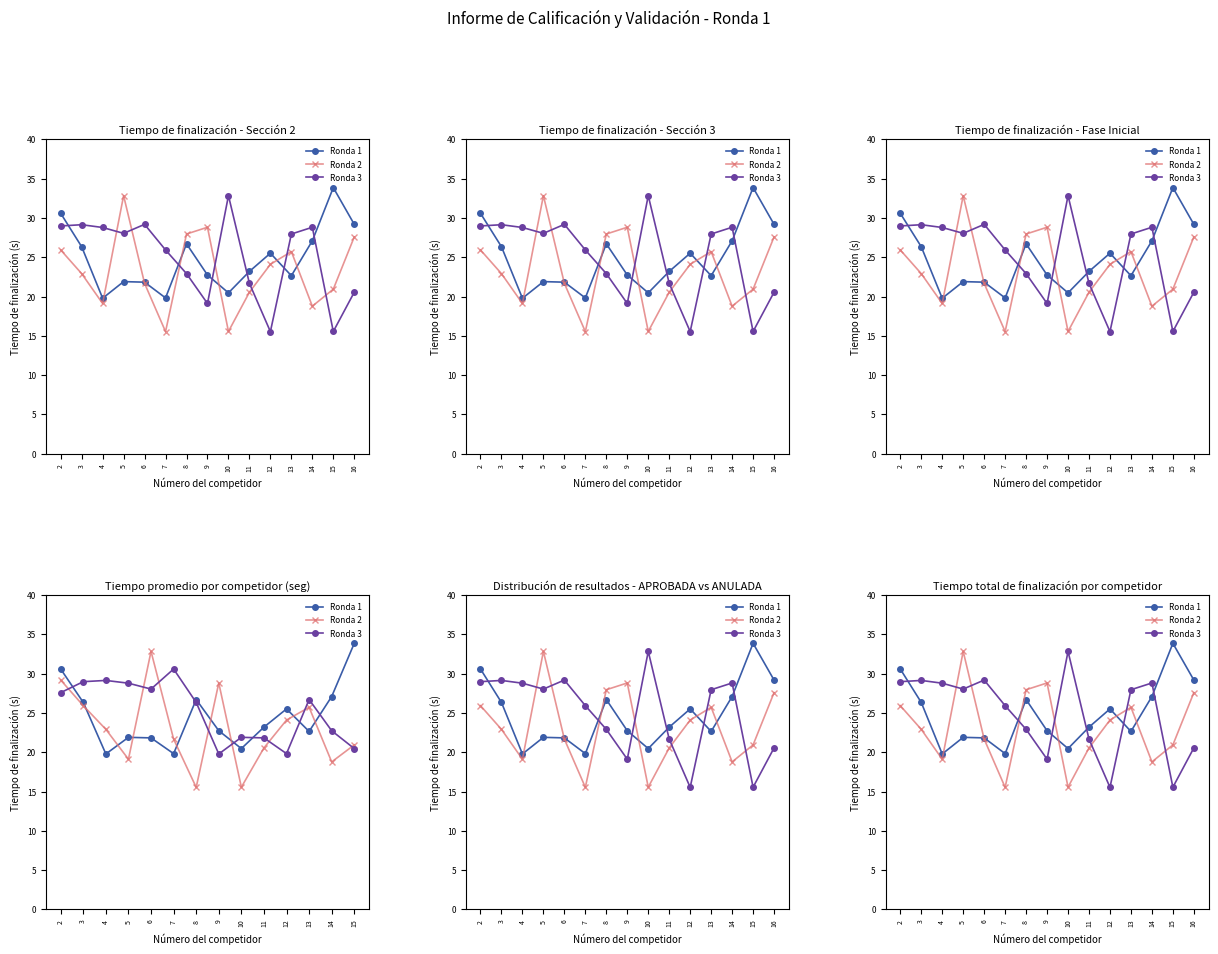

Is the value of Ronda 2 at 16 greater than the value of Ronda 3 at 13?

No